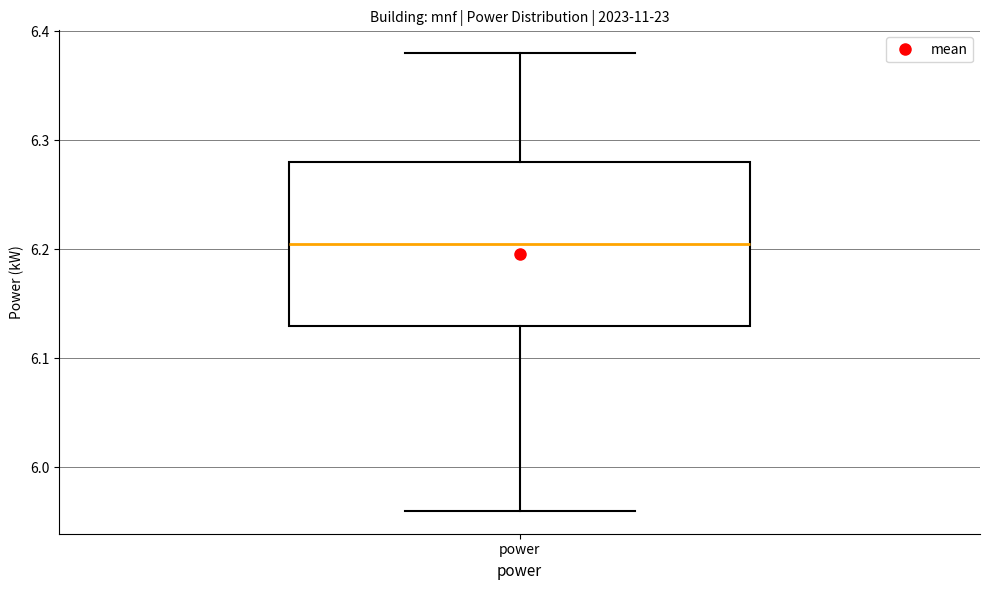

Where does the upper whisker of the box for power end on the y-axis? The values are not printed on the chart, so give them approximately, as read against the axis.

6.38